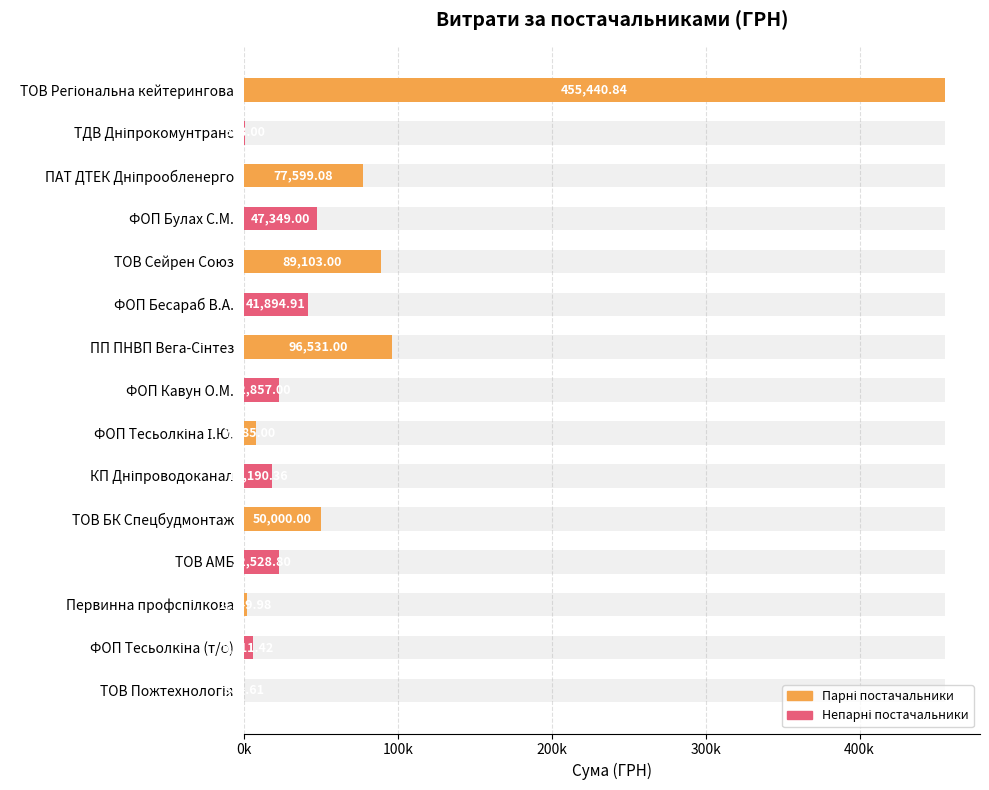

At which category does the chart reach its minimum across all series?

ТОВ Пожтехнологія